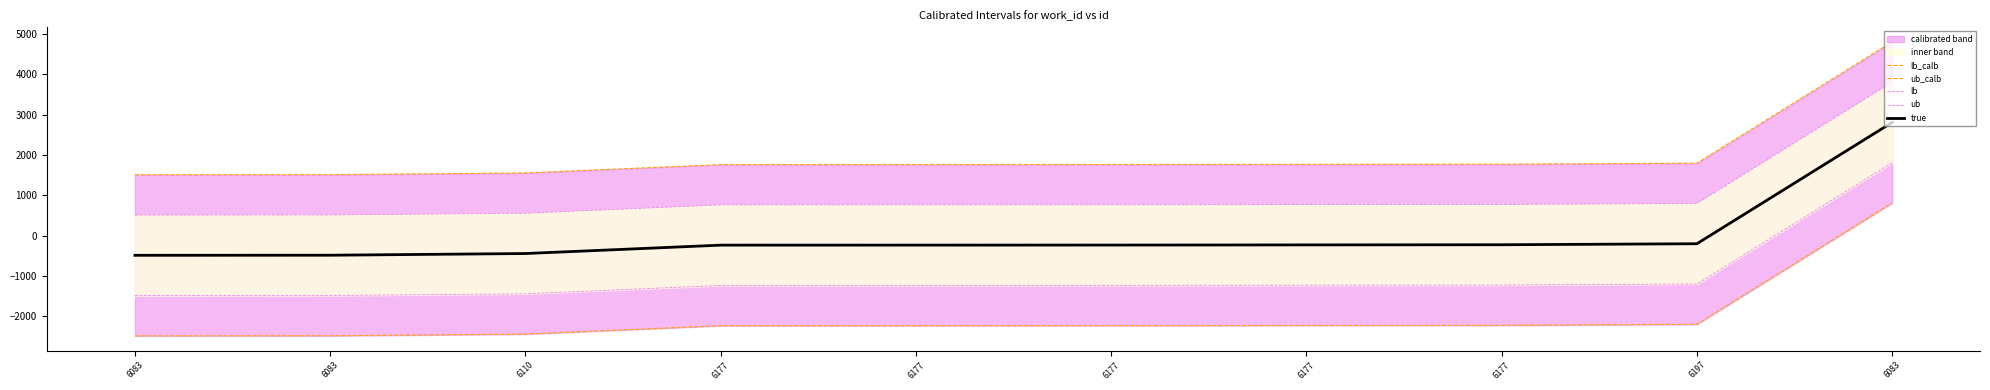

At which label is lb closest to 158?

6197